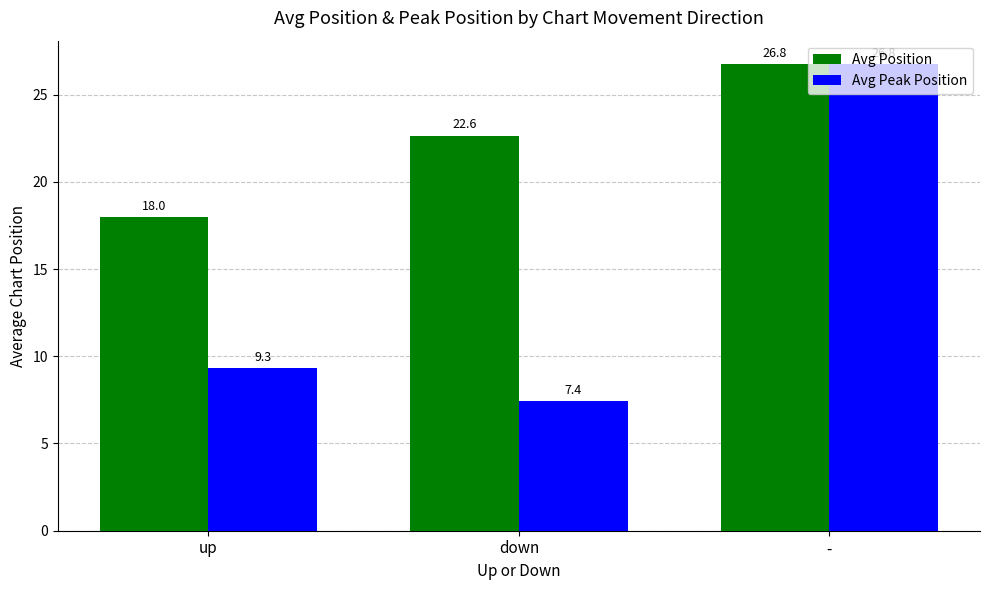

What is the difference between the highest and lowest values at down?

15.2